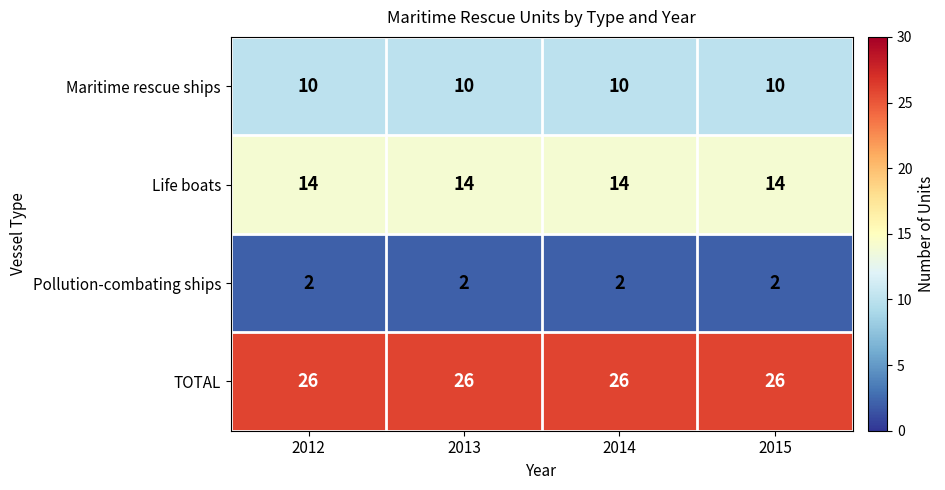

Rank the series by their average value, from lowest to highest.

Pollution-combating ships, Maritime rescue ships, Life boats, TOTAL